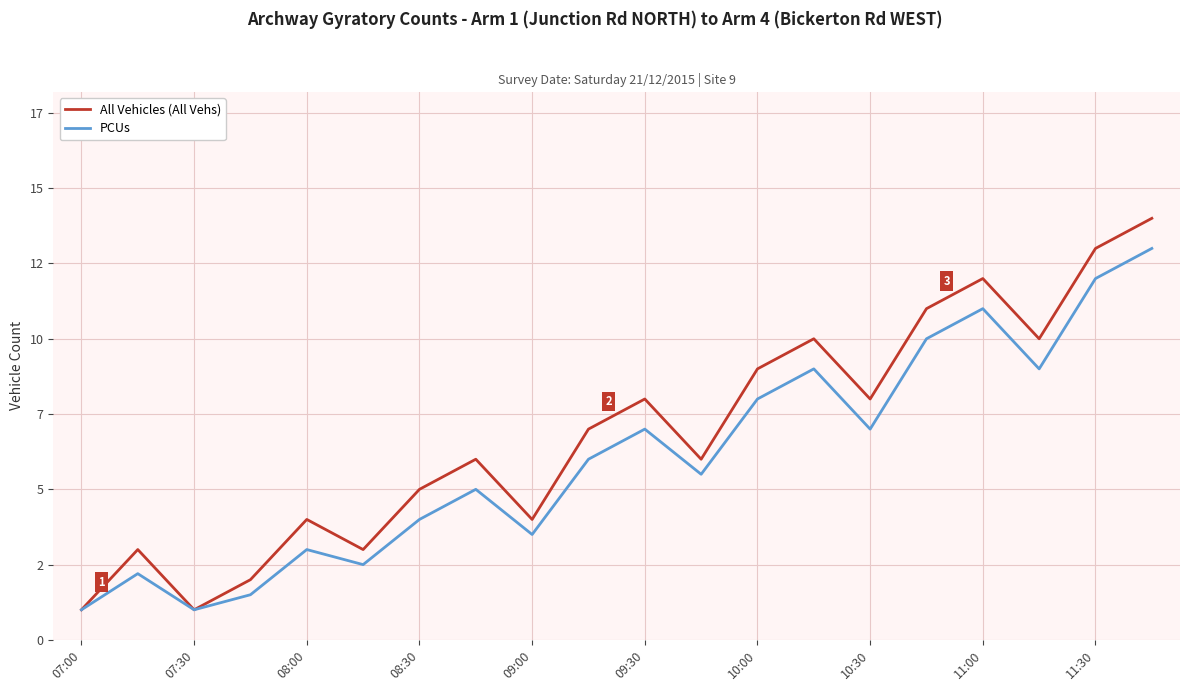

What is the value of the PCUs point at the 7th from the left?

4.0